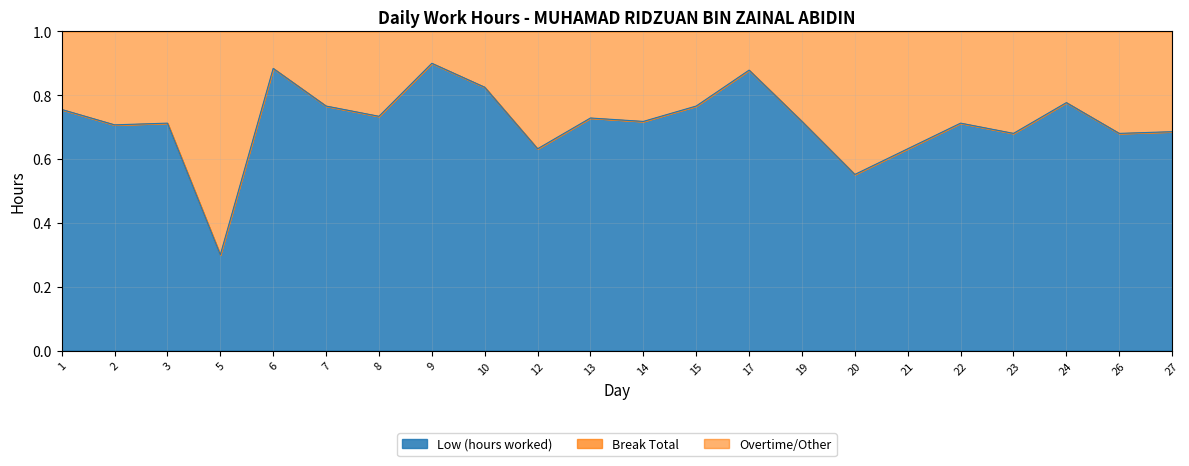

What is the minimum value shown in the chart?

0.3